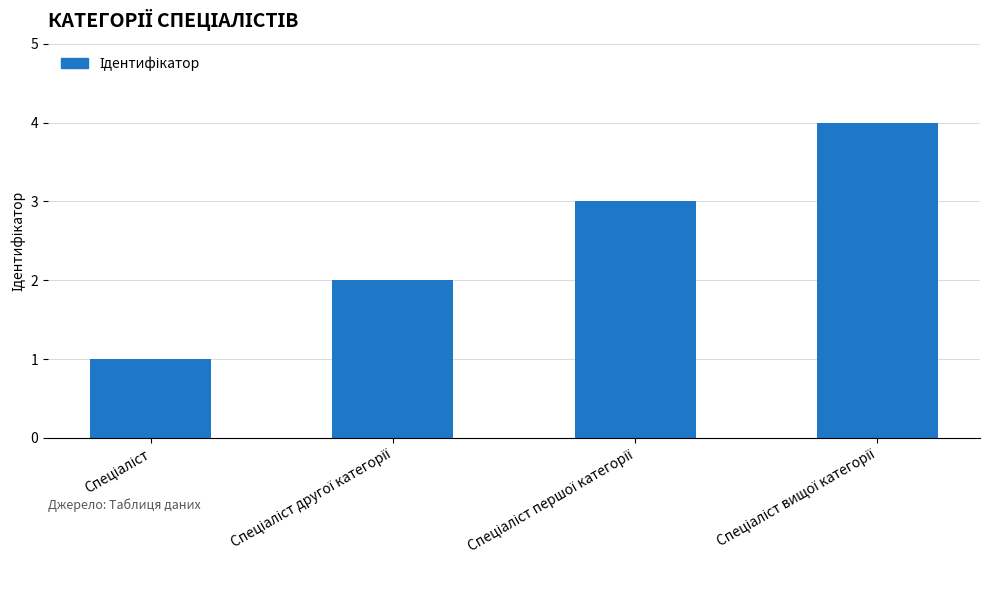

What is the sum of all values?

10